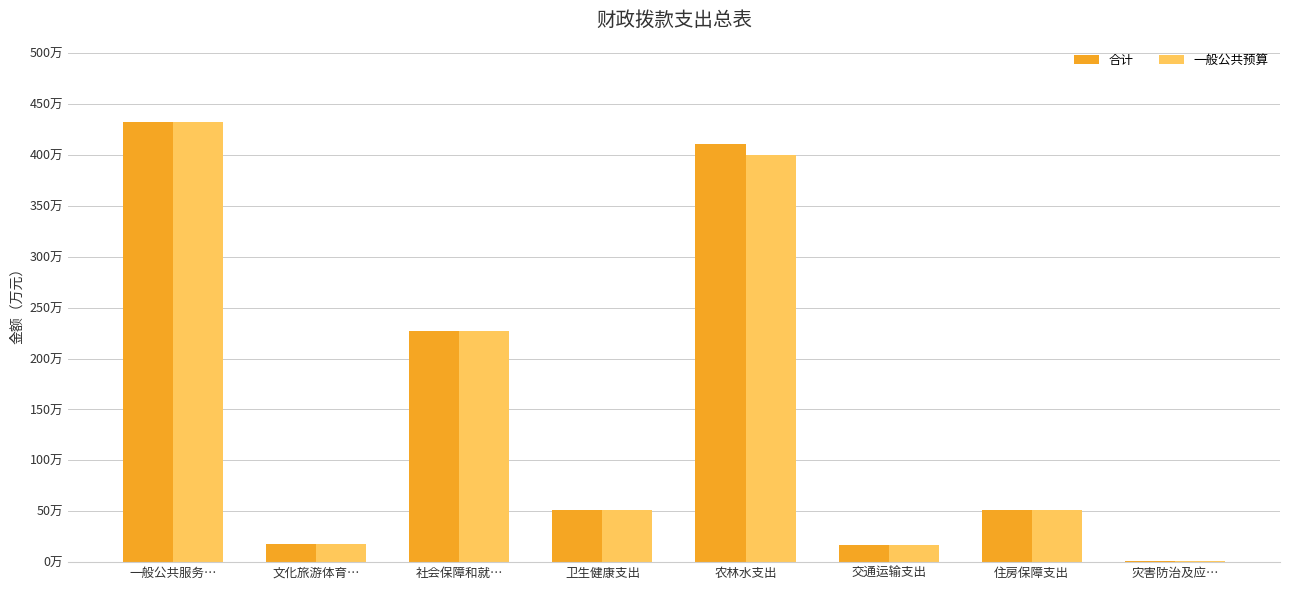

Which series has the largest total across all categories?

合计